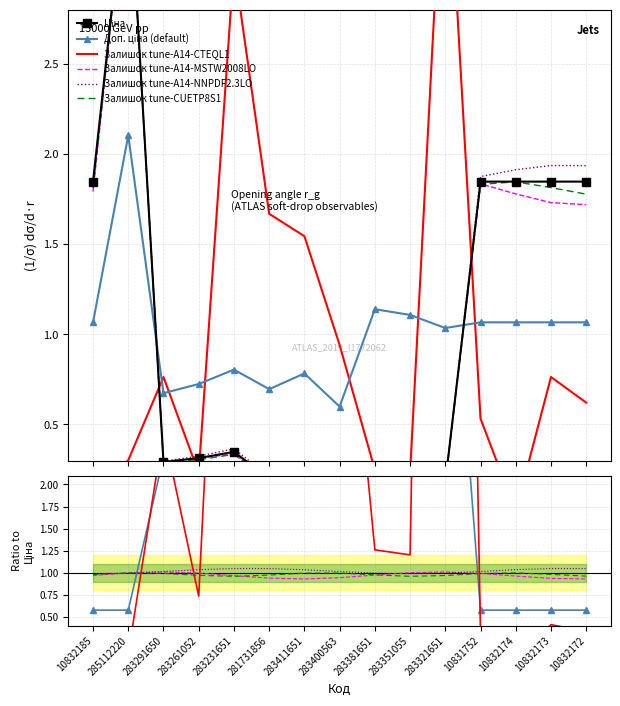

How many times do Залишок and Ціна cross each other?

4